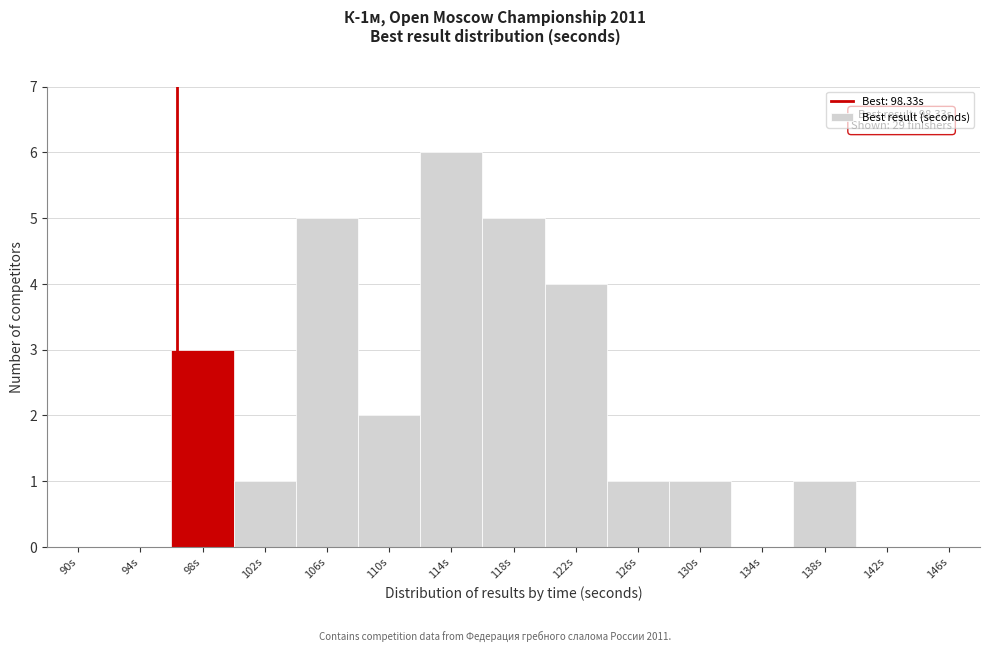

Reading left to right, extract all data points from this chart.

90s=0	94s=0	98s=3	102s=1	106s=5	110s=2	114s=6	118s=5	122s=4	126s=1	130s=1	134s=0	138s=1	142s=0	146s=0